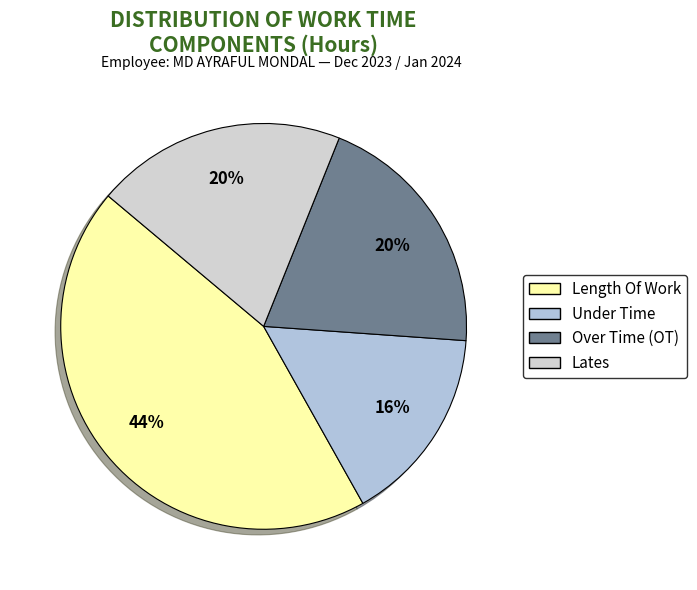

To the nearest percent, what portion does Under Time represent?

16%